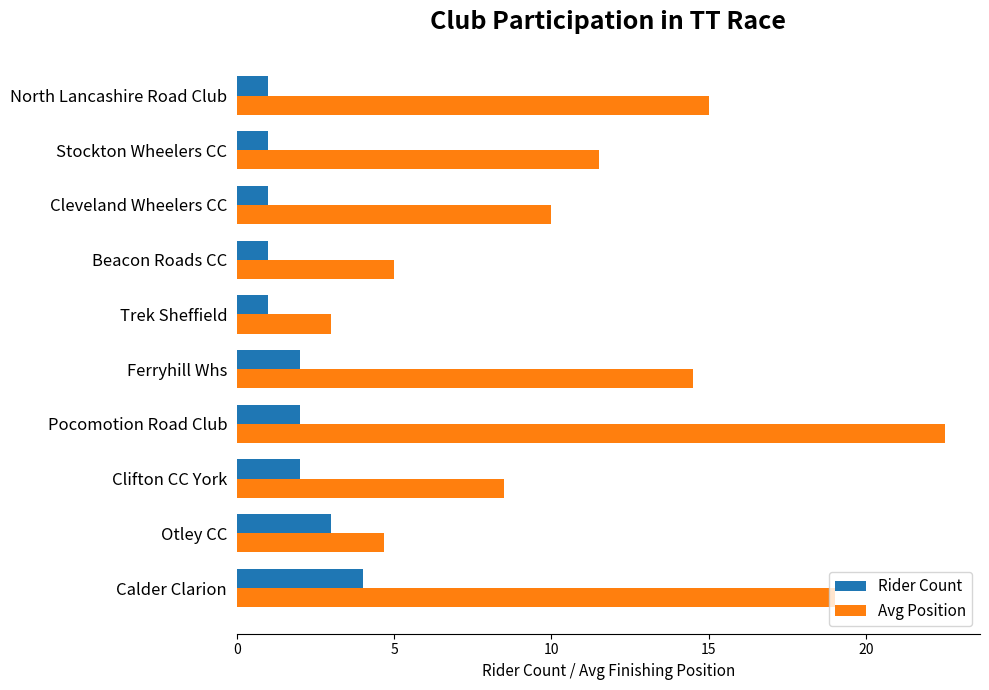

What is the difference between the highest and lowest values at Beacon Roads CC?

4.0